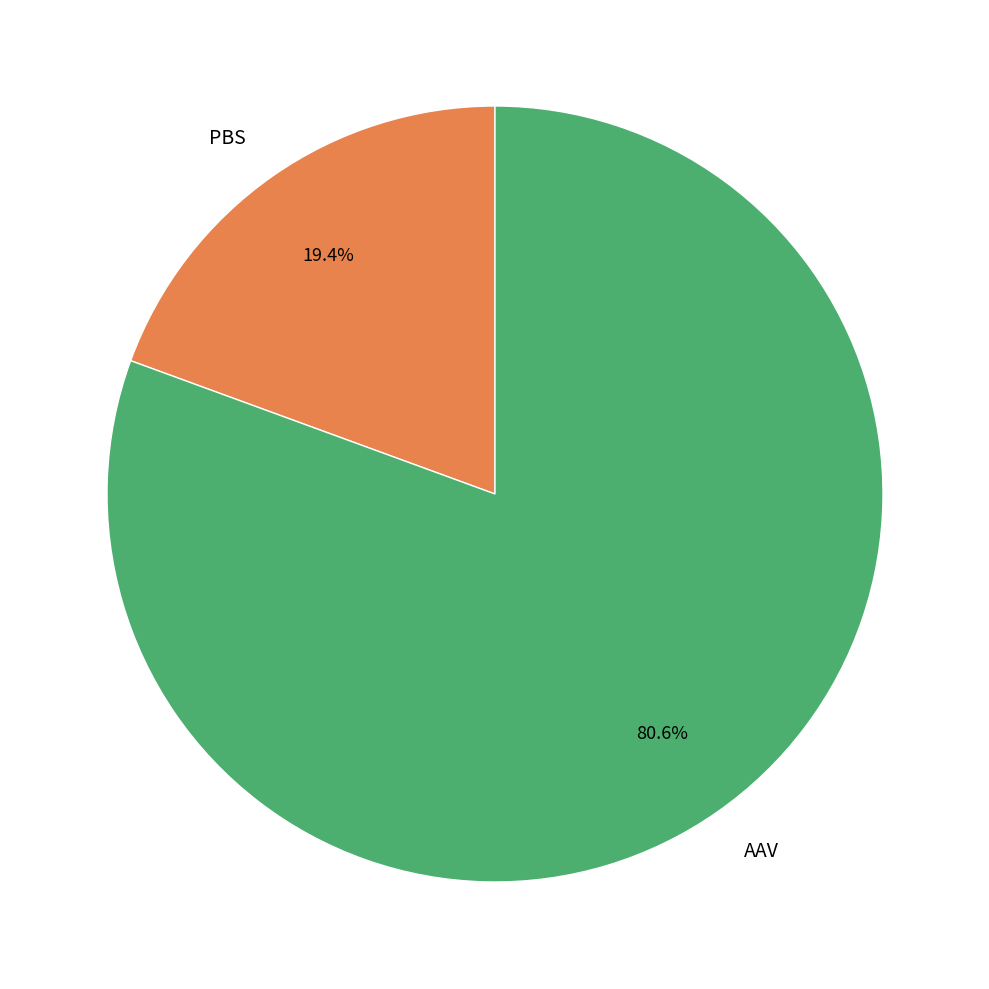

What is the majority slice?

AAV